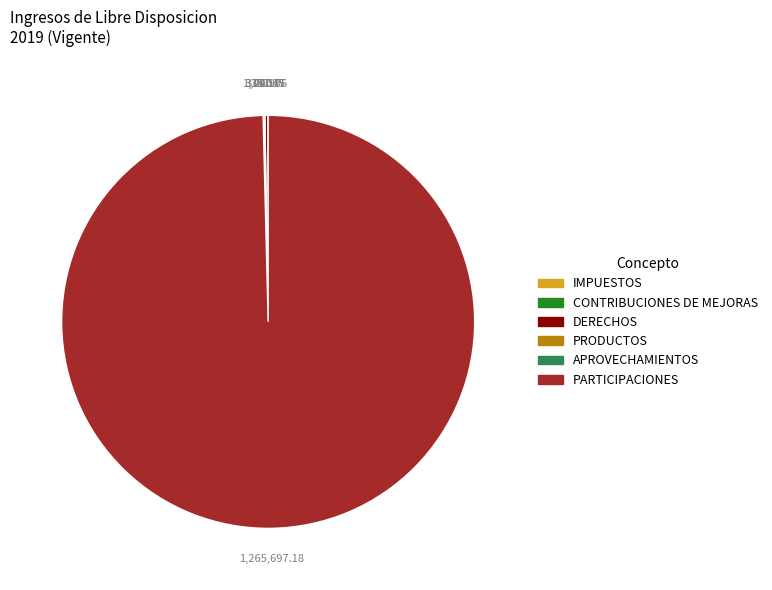

Does PARTICIPACIONES represent more than half of the total?

Yes